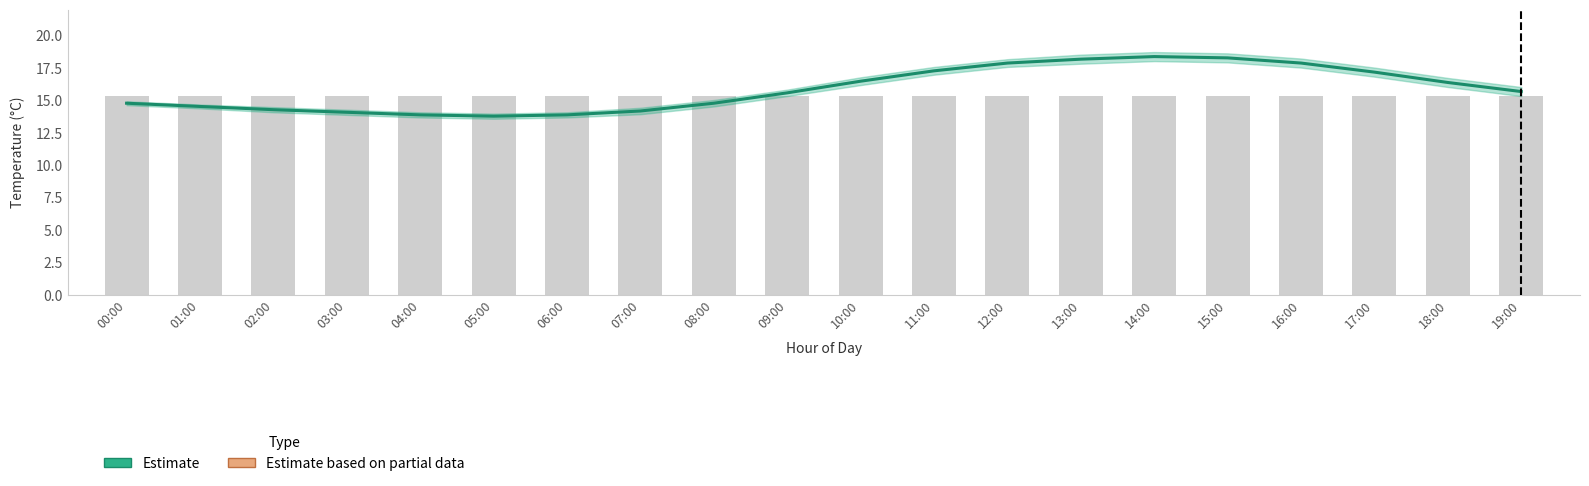

Count the number of categories in the chart.

20